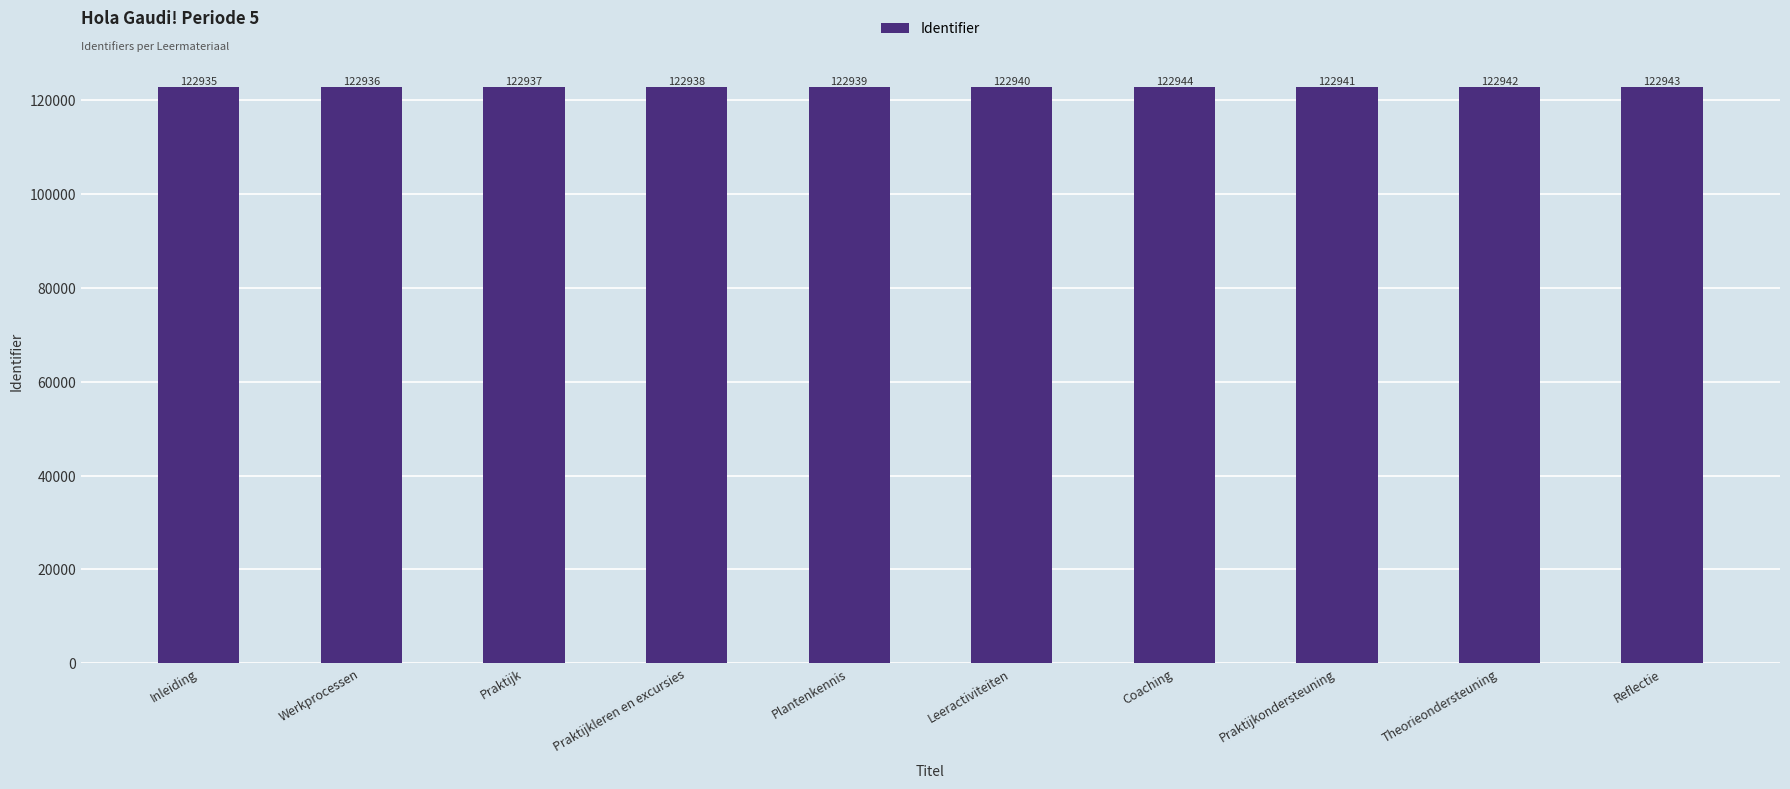

The value at Leeractiviteiten is 122940. True or false?

True